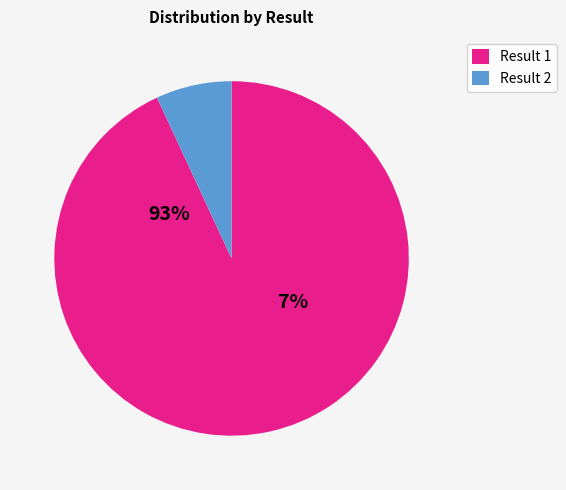

Approximately how many times larger is the value at 1 compared to 2?

13.5